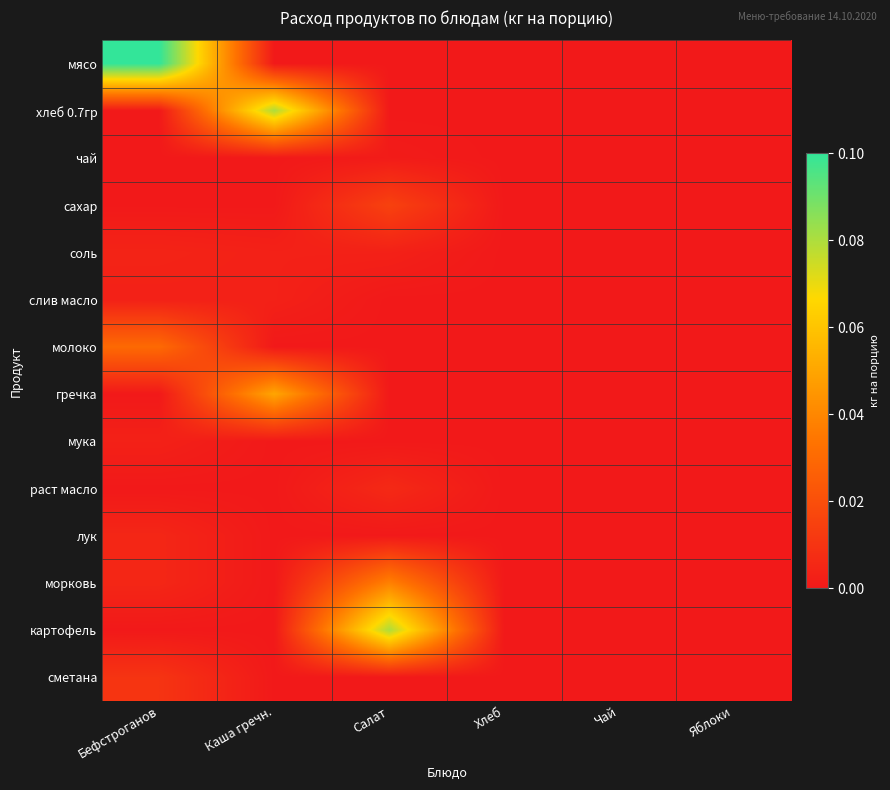

What is the spread (max minus min) of values at Каша гречн.?

0.1